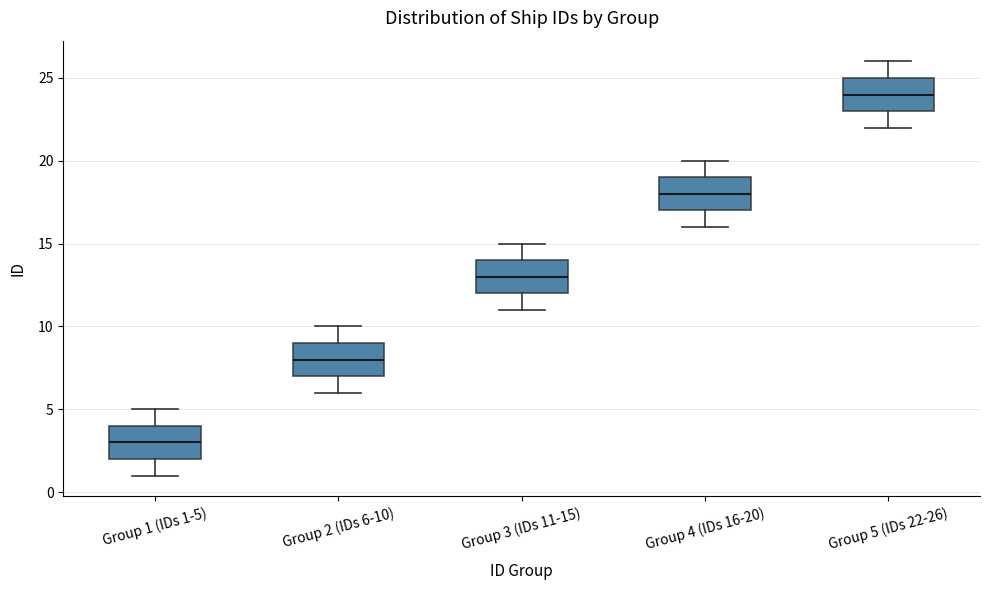

Which box has the lowest median line?

Group 1 (IDs 1-5)